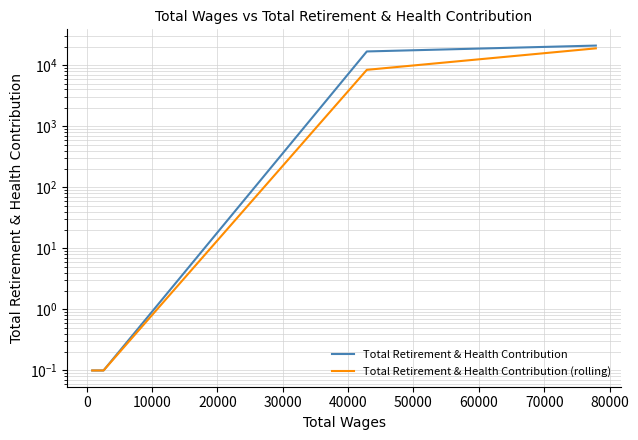

Is the value of Total Retirement & Health Contribution (rolling) at 20000 greater than the value of Total Retirement & Health Contribution at 10000?

No